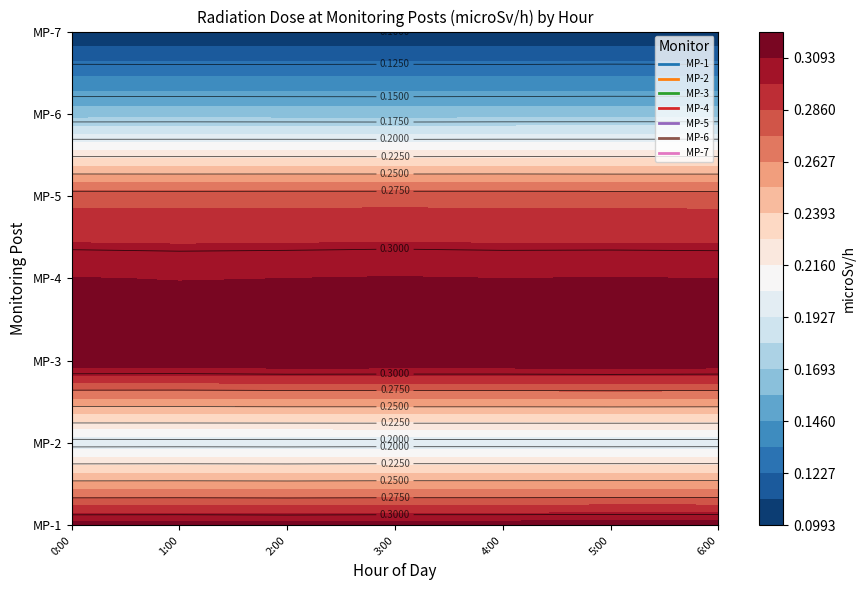

Which category has the lowest value in the MP-3 series?

2